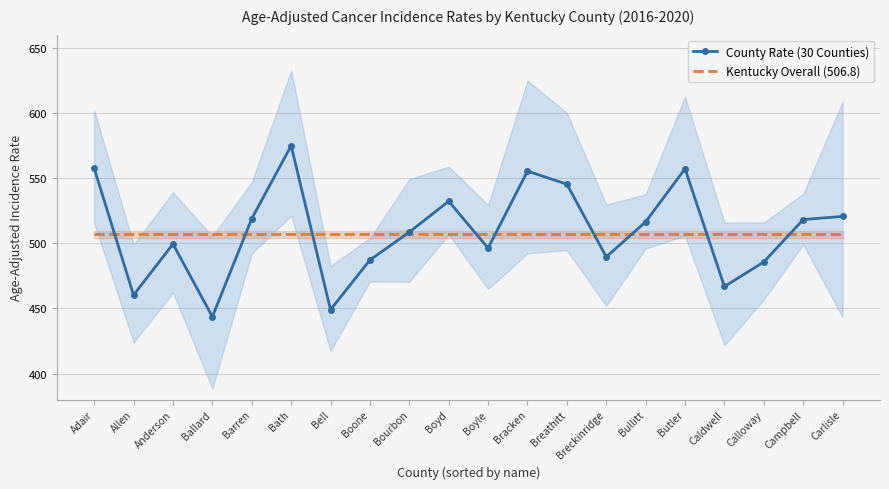

Reading right to left, extract all data points from this chart.

Age-Adjusted Rate: 520.6	518.1	485.6	466.8	557.1	516.4	489.5	545.3	555.3	496.2	532.2	508.5	487.1	449.0	574.8	518.8	443.6	499.4	460.2	557.4
Lower 95% CI: 443.3	499.0	456.7	421.7	505.7	496.0	451.9	494.6	492.2	464.8	506.7	470.4	470.7	417.2	521.2	492.0	388.4	462.1	423.8	515.5
Upper 95% CI: 608.6	537.8	516.0	515.9	612.6	537.5	529.7	600.1	624.8	529.3	558.8	549.2	503.8	482.7	632.6	546.8	505.3	539.0	499.0	602.1